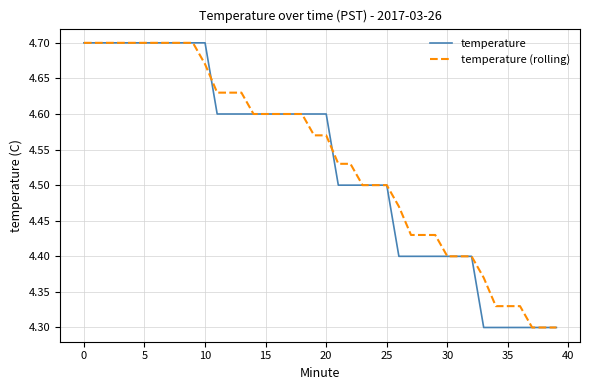

What is the highest value of the temperature (rolling) series?

4.7